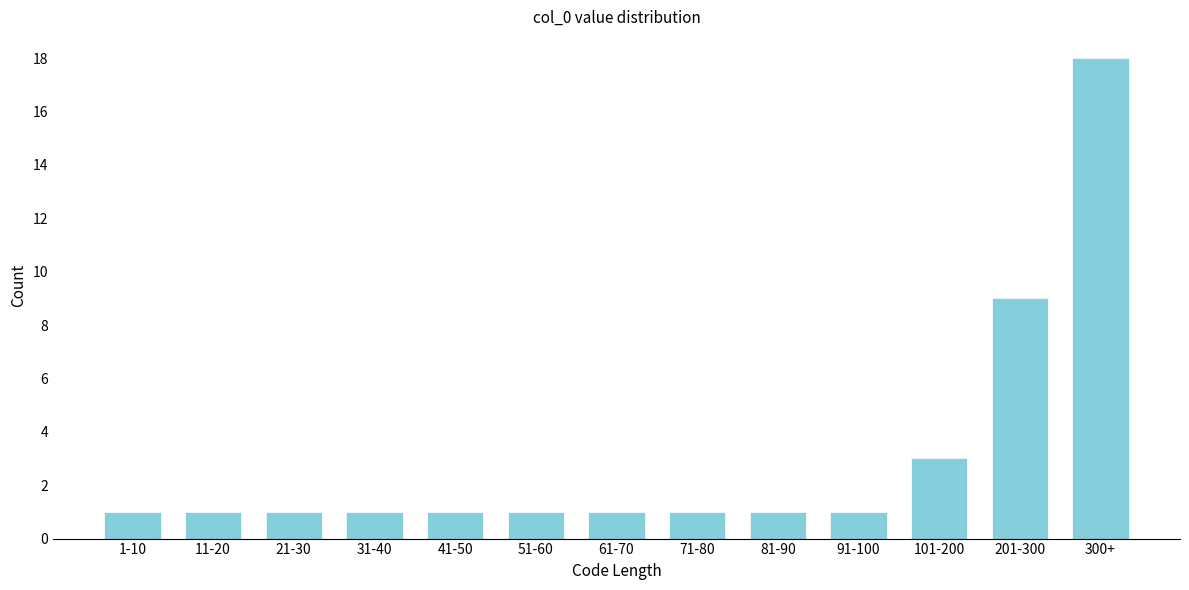

Reading right to left, what are all the values shown in this chart?

18	9	3	1	1	1	1	1	1	1	1	1	1